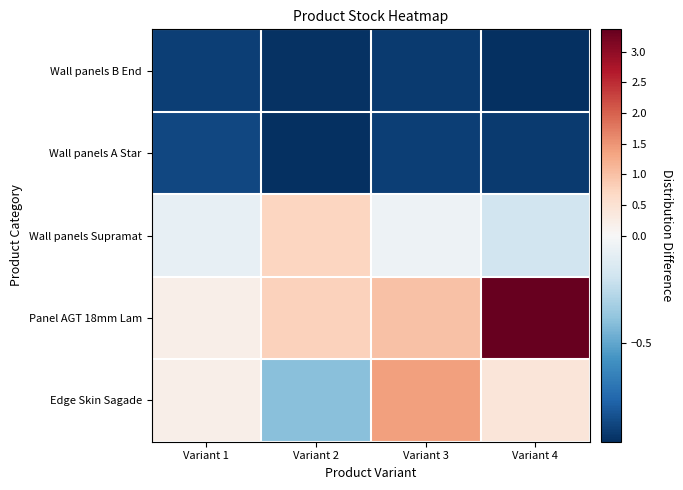

Between Variant 4 and Variant 1, which is larger?

Variant 1